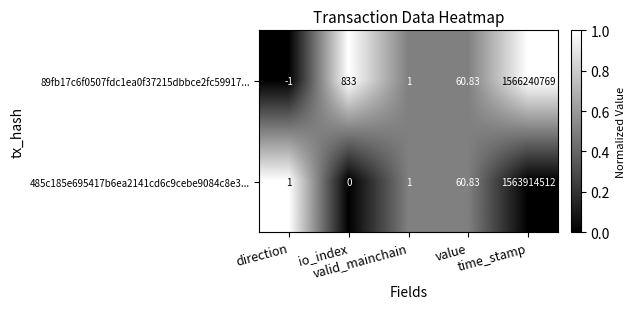

Reading left to right, extract all data points from this chart.

89fb17c6f0507fdc1ea0f37215dbbce2fc59917...: direction=-1.0	io_index=833.0	valid_mainchain=1.0	value=60.8	time_stamp=1566240769.0
485c185e695417b6ea2141cd6c9cebe9084c8e3...: direction=1.0	io_index=0.0	valid_mainchain=1.0	value=60.8	time_stamp=1563914512.0